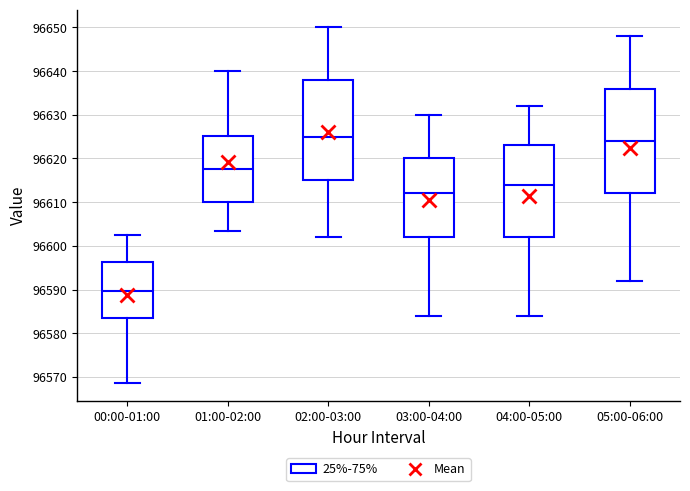

Reading left to right, transcribe this box plot: for each box, give where its median line is, the range the box spans, and where its two whiskers end, as read against the y-axis. The values are not printed on the chart, so give them approximately, as read against the axis.

00:00-01:00: median 96590, box 96583 to 96596, whiskers 96569 to 96603
01:00-02:00: median 96618, box 96610 to 96625, whiskers 96603 to 96640
02:00-03:00: median 96625, box 96615 to 96638, whiskers 96602 to 96650
03:00-04:00: median 96612, box 96602 to 96620, whiskers 96584 to 96630
04:00-05:00: median 96614, box 96602 to 96623, whiskers 96584 to 96632
05:00-06:00: median 96624, box 96612 to 96636, whiskers 96592 to 96648